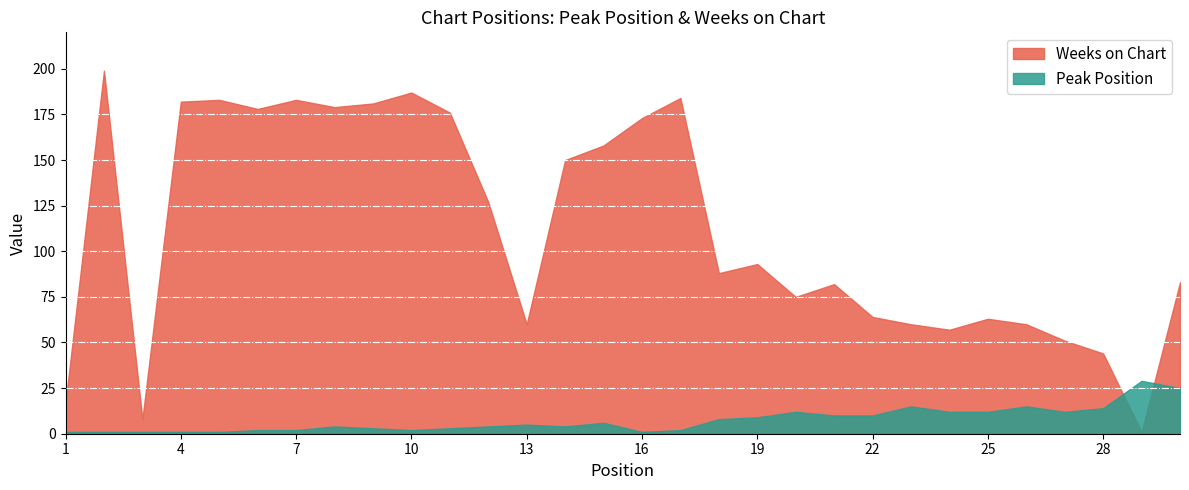

True or false: Peak Position and Weeks on Chart cross at least once.

True